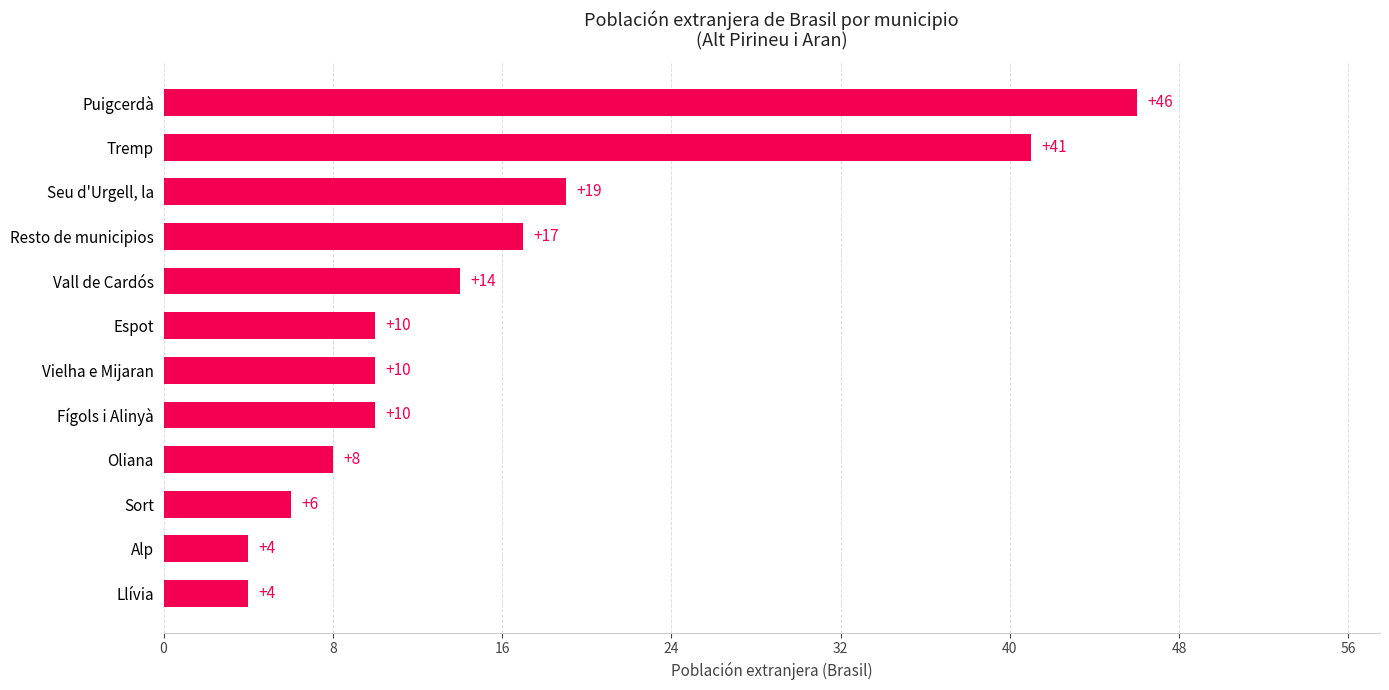

Does the chart contain stacked bars?

No